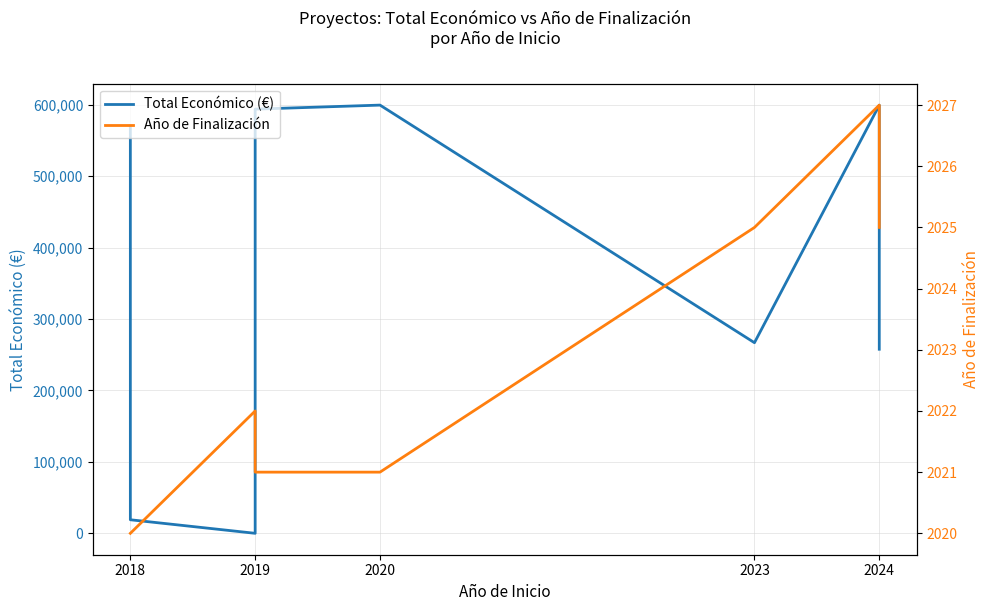

What is the value of the Año de Finalización point at the 5th from the left?

2021